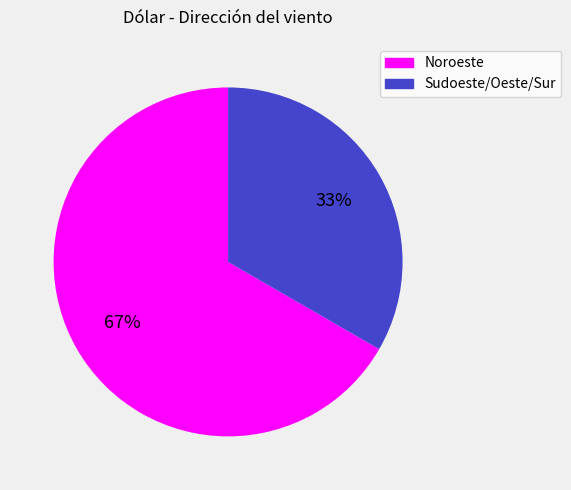

How many slices are in this pie chart?

2